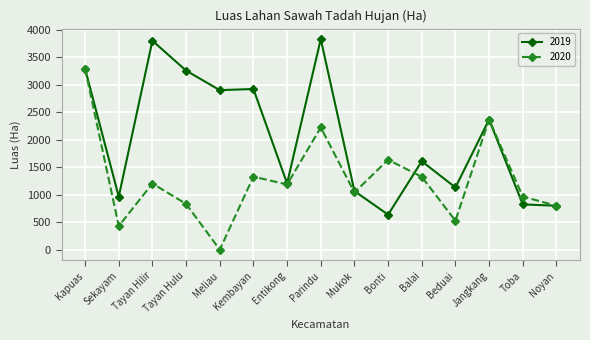

Where is the first local maximum for 2020?

Tayan Hilir